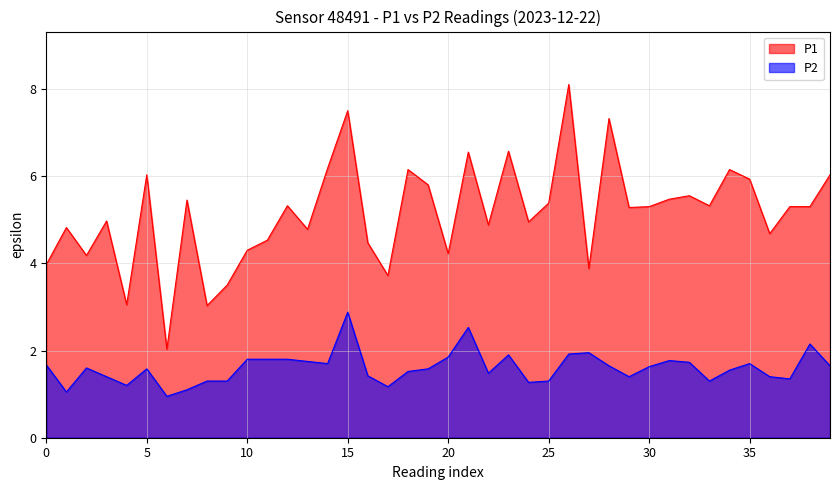

True or false: P2 and P1 cross at least once.

False